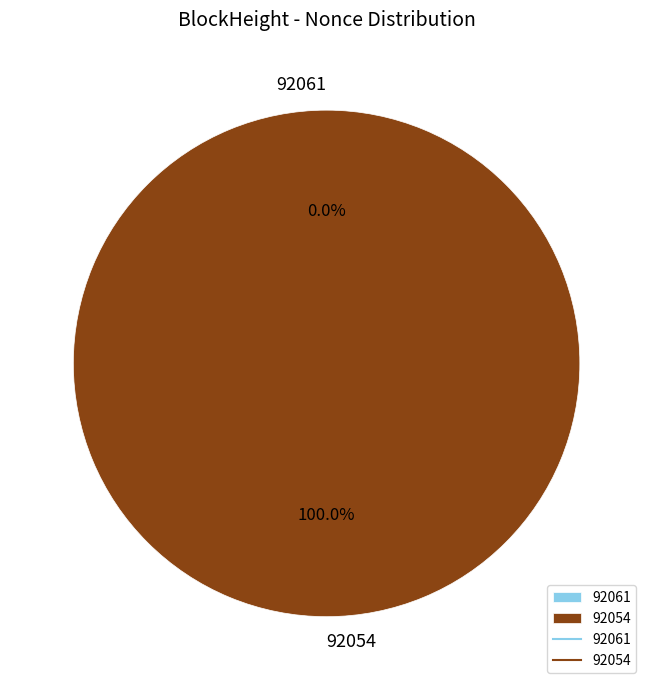

Which category accounts for the majority?

92054